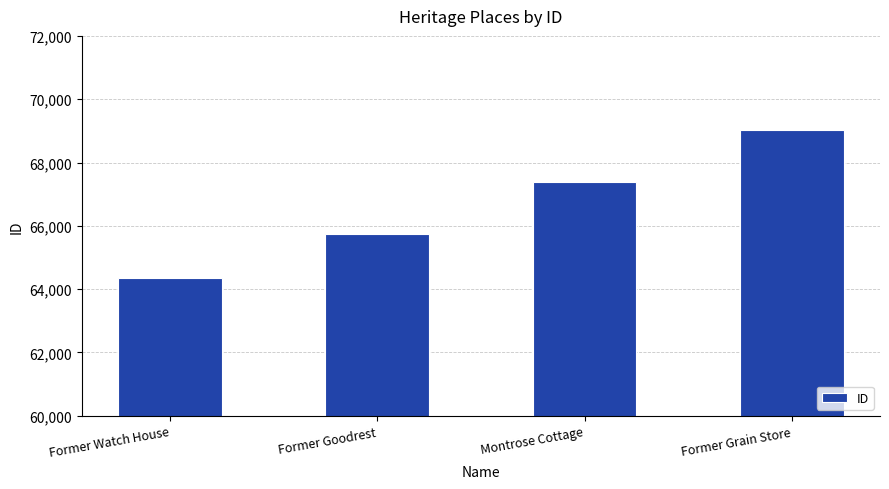

Rank the categories by value from lowest to highest.

Former Watch House, Former Goodrest, Montrose Cottage, Former Grain Store